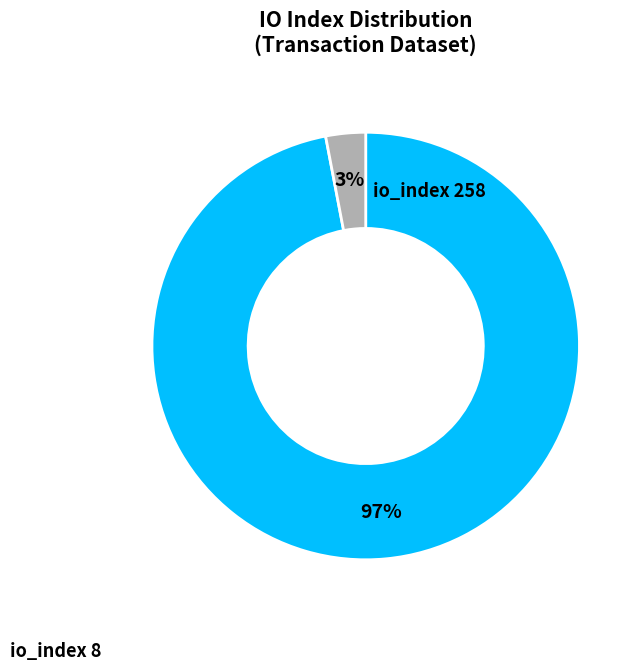

To the nearest percent, what is the difference between the largest and smallest slice percentages?

94%